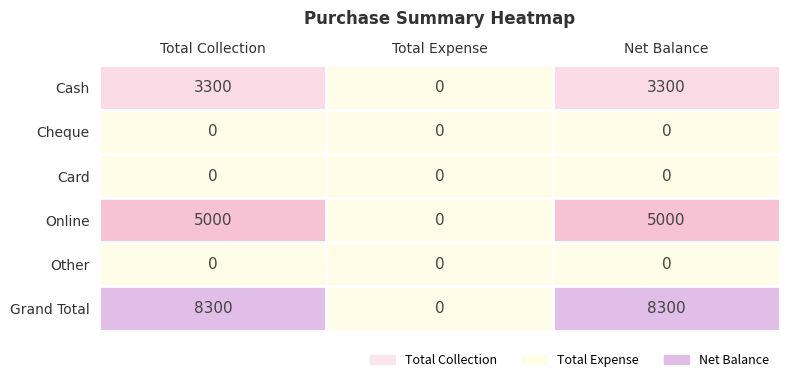

What value does the Online series have at Total Collection, to the nearest 50?

5000